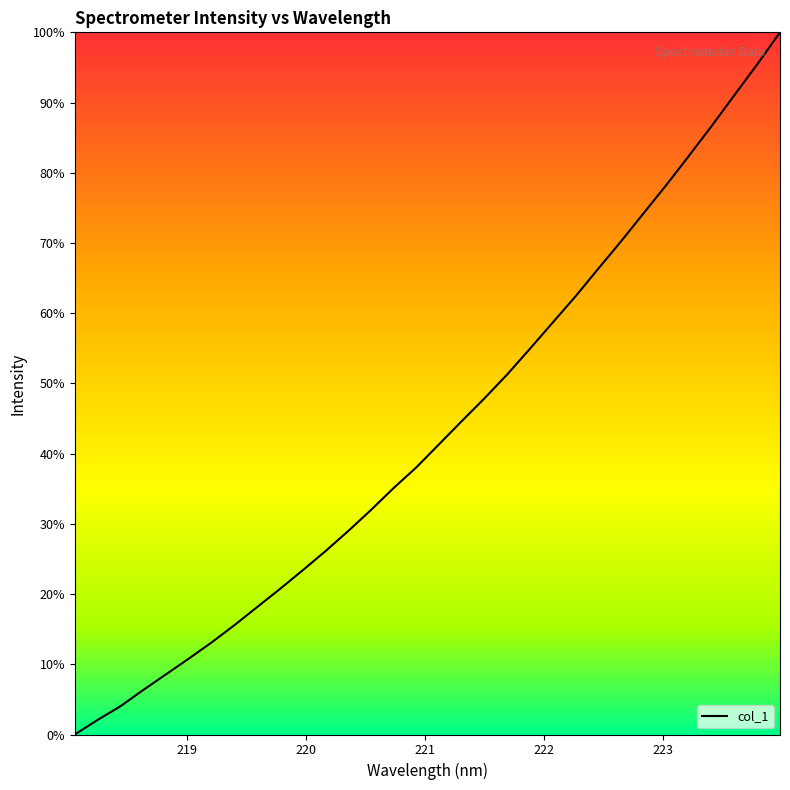

What is the difference between the maximum and minimum values?

100.0